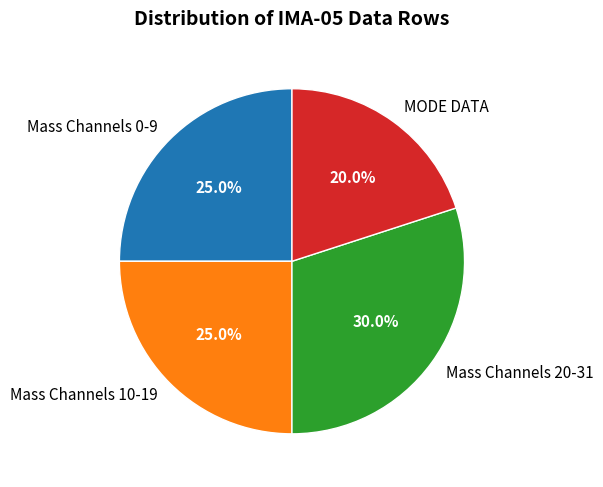

How much of the chart is everything except Mass Channels 20-31?

70.0%